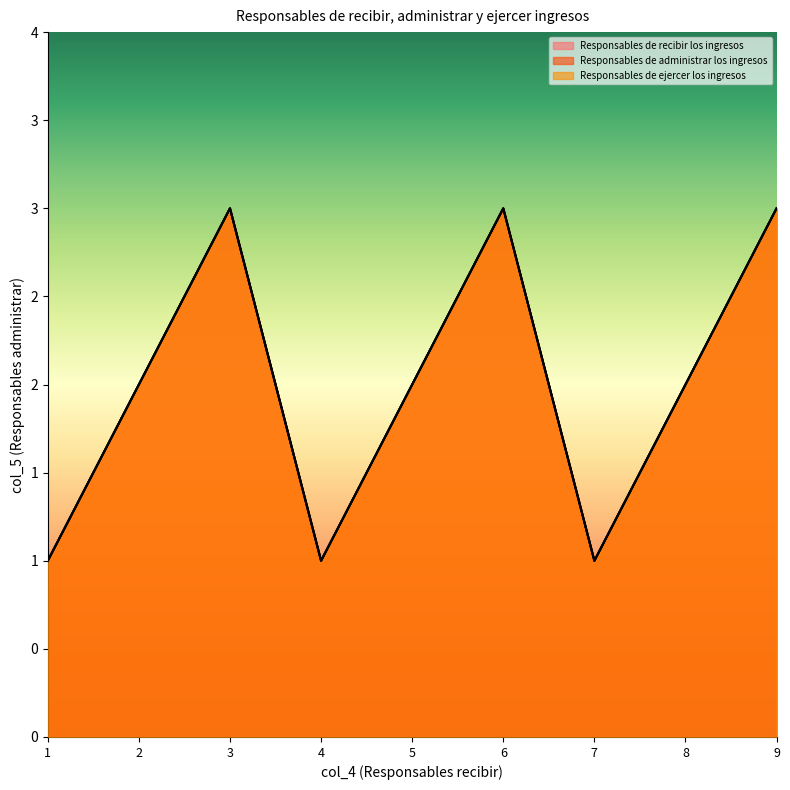

What is the average value of the Responsables de recibir los ingresos series?

2